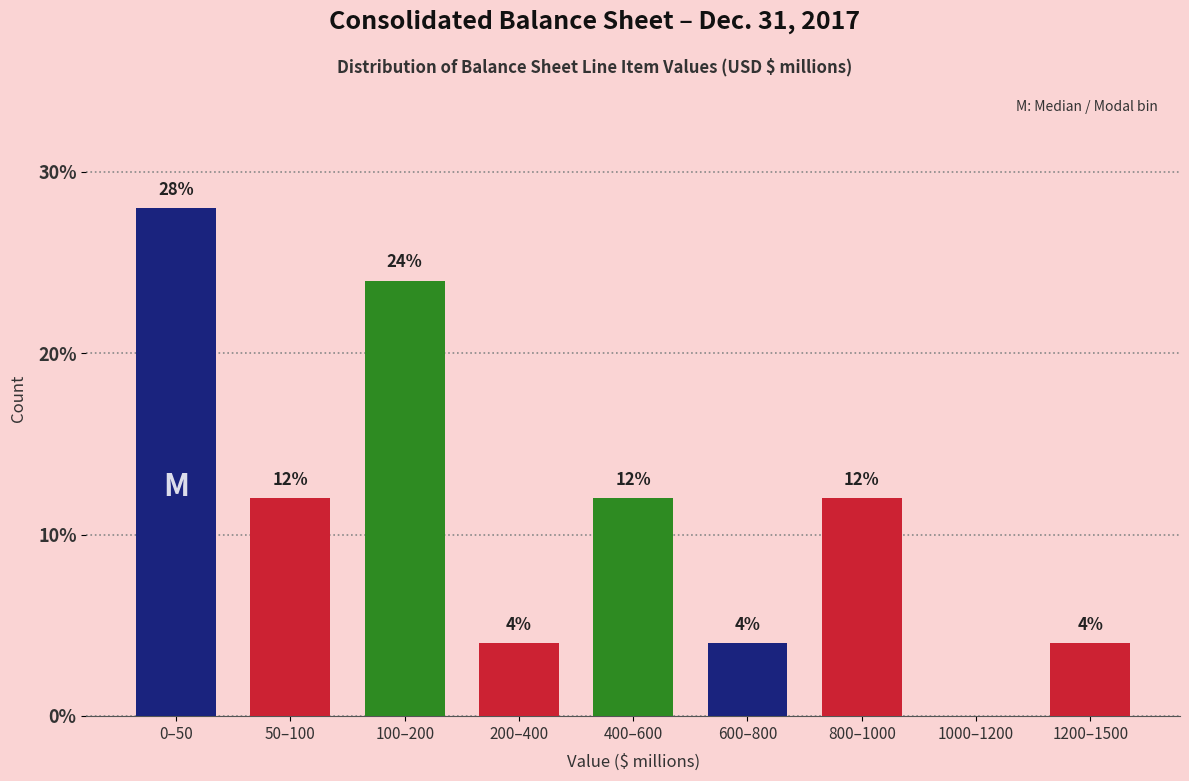

Reading left to right, extract all data points from this chart.

0–50=28.0	50–100=12.0	100–200=24.0	200–400=4.0	400–600=12.0	600–800=4.0	800–1000=12.0	1000–1200=0.0	1200–1500=4.0